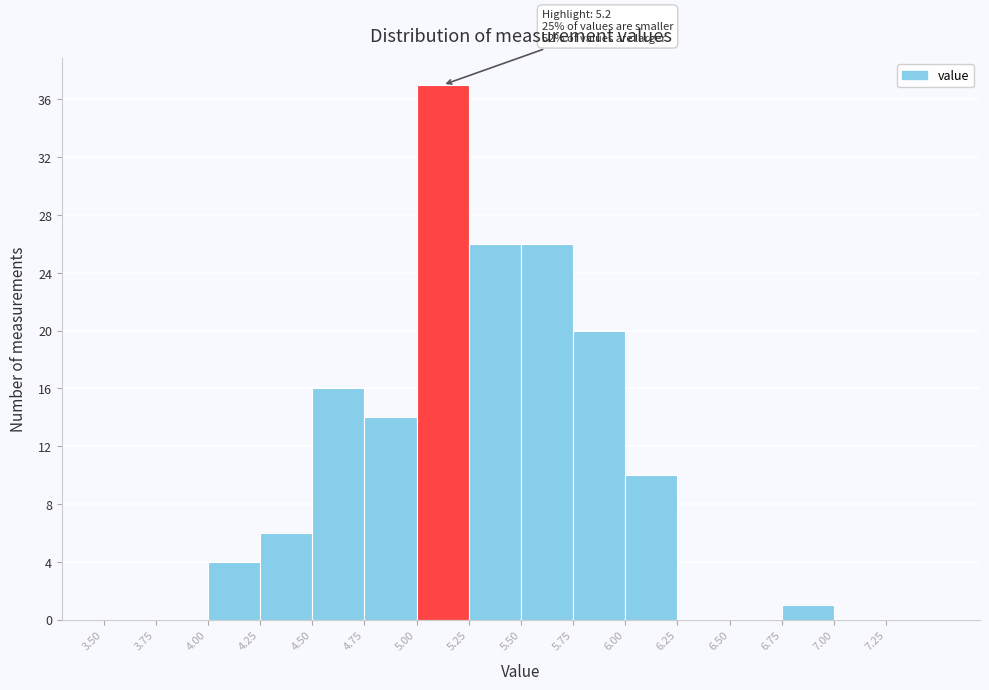

Which range on the x-axis has the tallest bar?

5.00 to 5.25